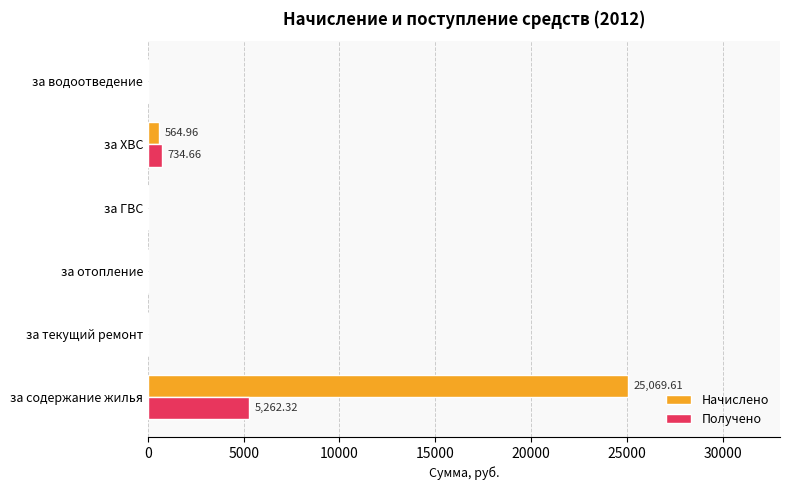

Which category has the highest value in the Получено series?

за содержание жилья